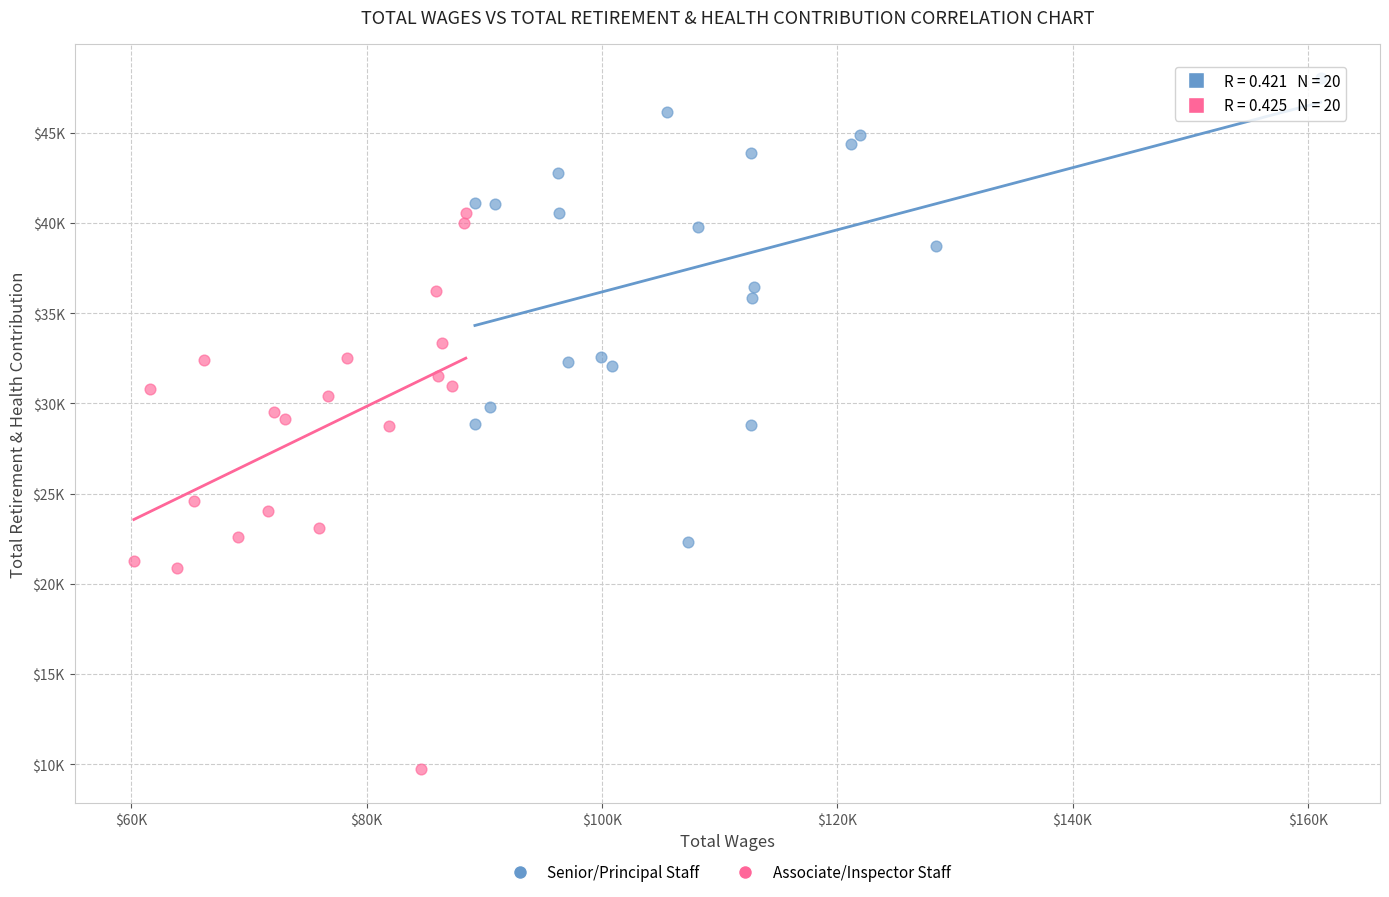

What are all the series names shown in the legend?

Senior/Principal Staff, Associate/Inspector Staff